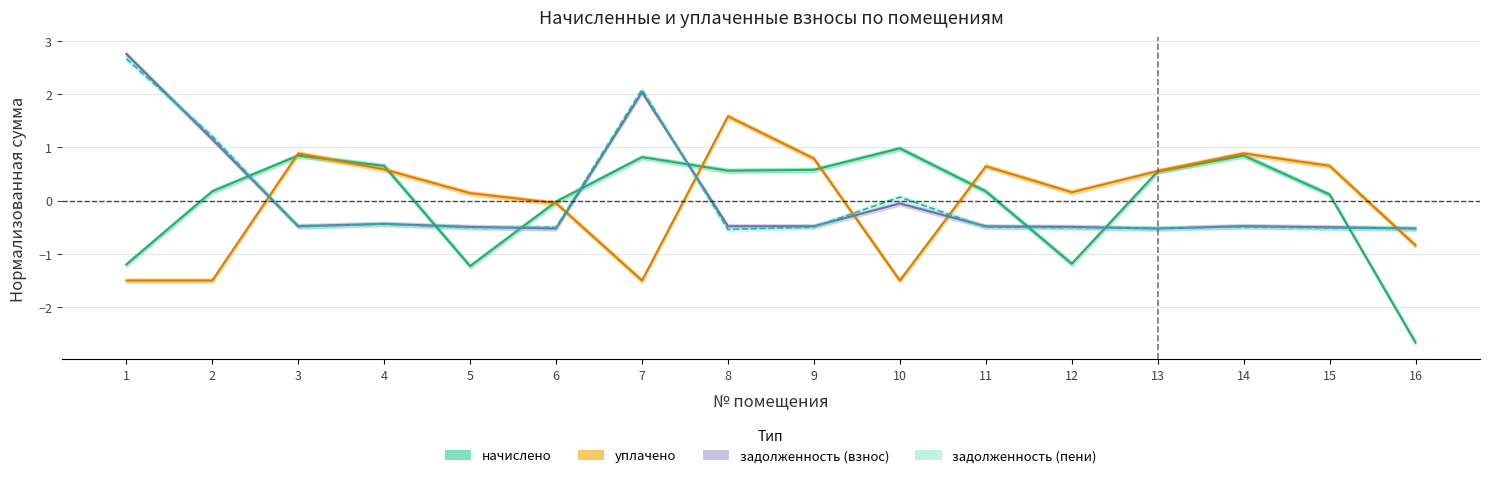

What is the approximate value of начислено at 2?

0.2